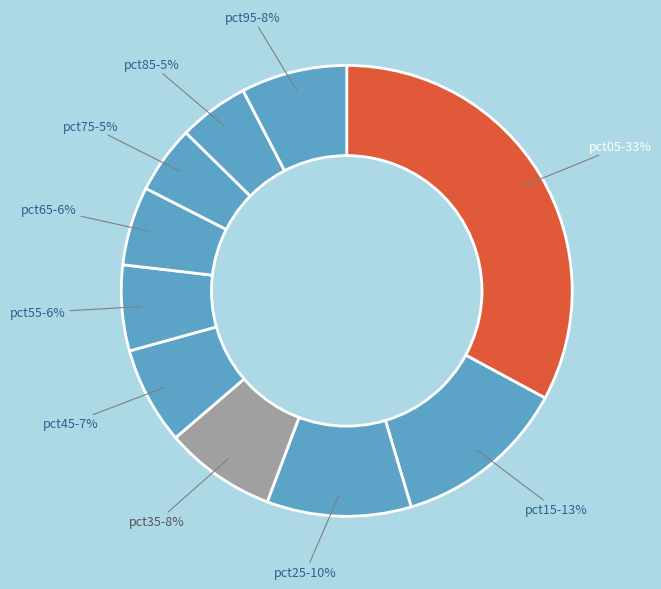

To the nearest percent, what percentage of the pie is pct15?

13%